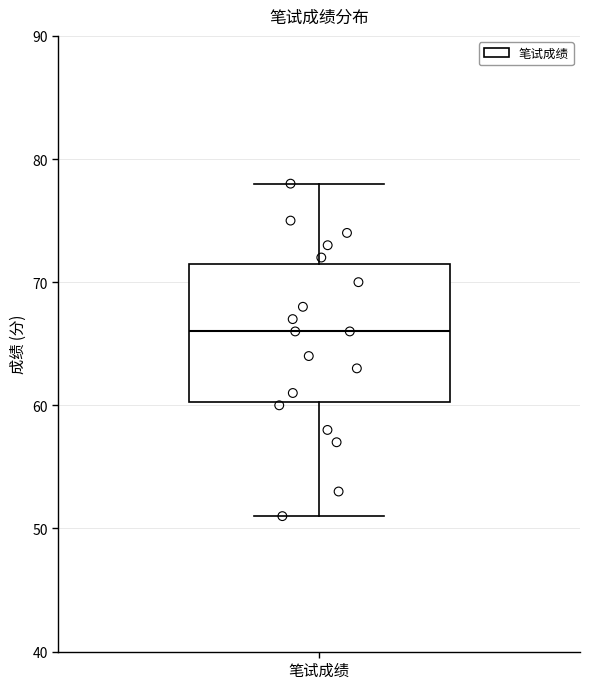

Read this box plot against the y-axis: the position of the median line, the range covered by the box, and the ends of both whiskers. The values are not printed on the chart, so give them approximately, as read against the axis.

median 66, box 60 to 72, whiskers 51 to 78